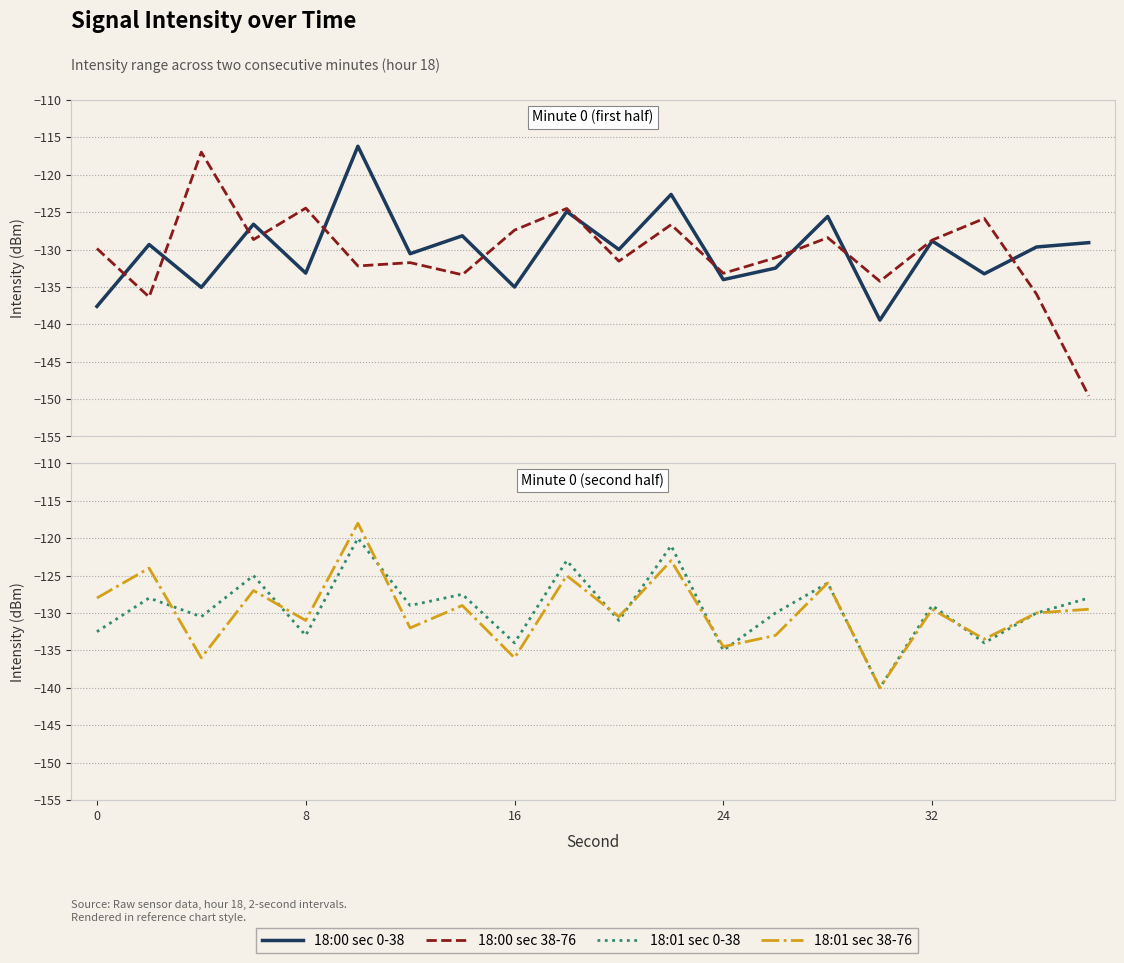

What is the sum of all 18:01 sec 0-38 values?

-2586.5